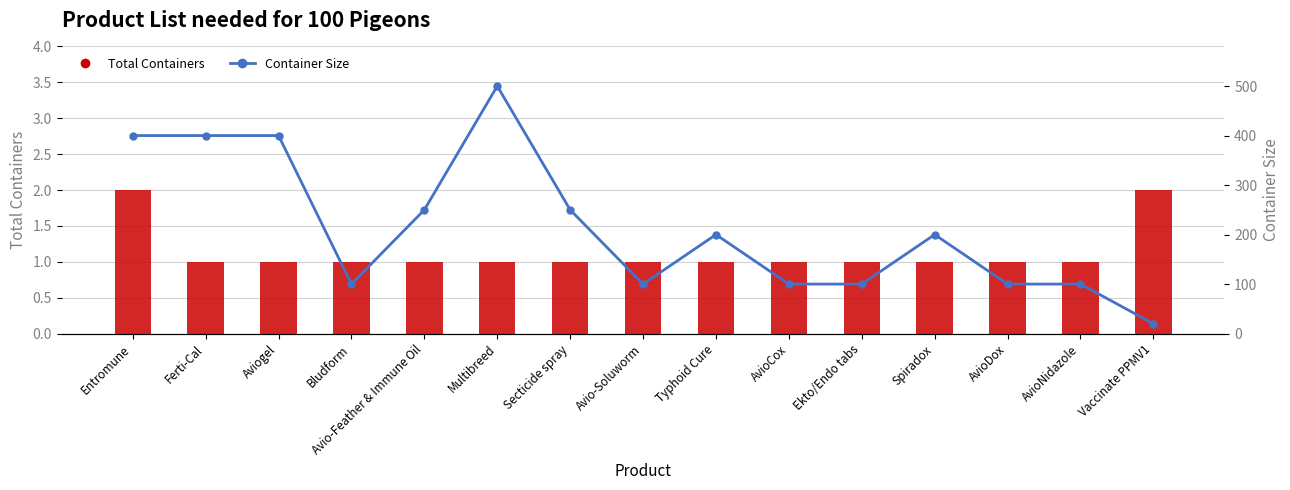

Which series has the widest spread of values?

Container Size